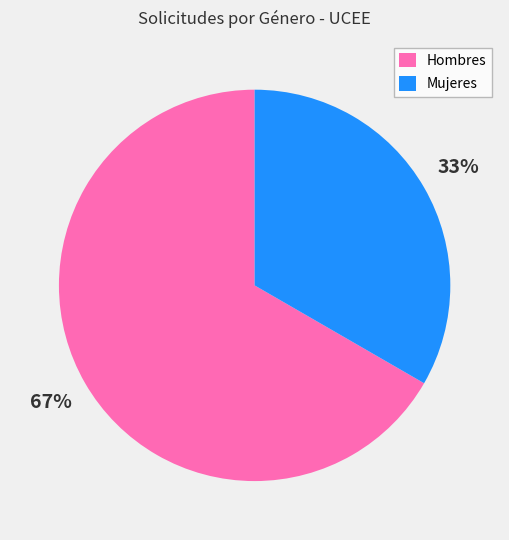

What percentage is the Mujeres slice, to the nearest percent?

33%